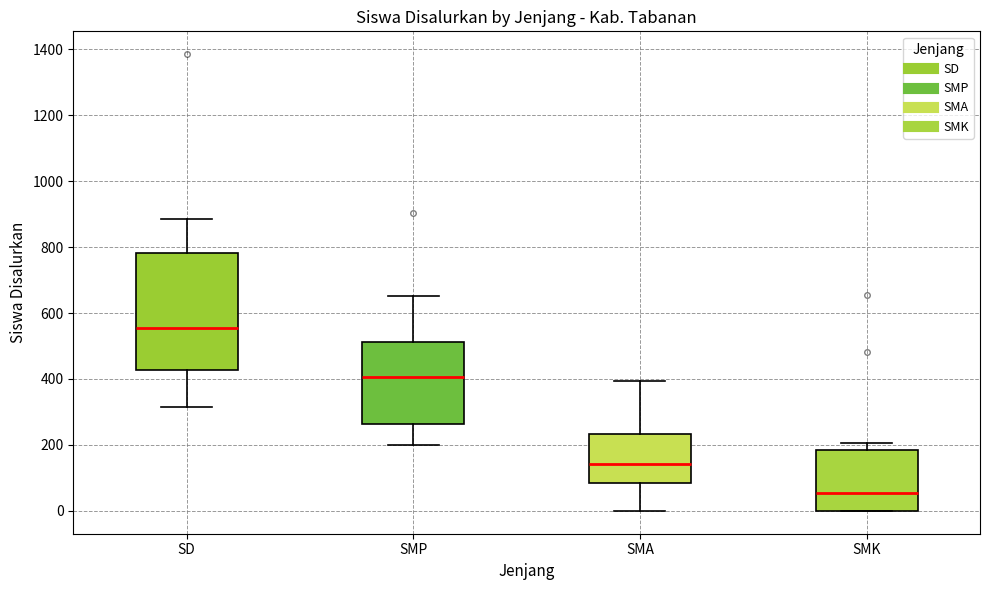

Comparing the boxes themselves (not the whiskers), which one is the tallest?

SD